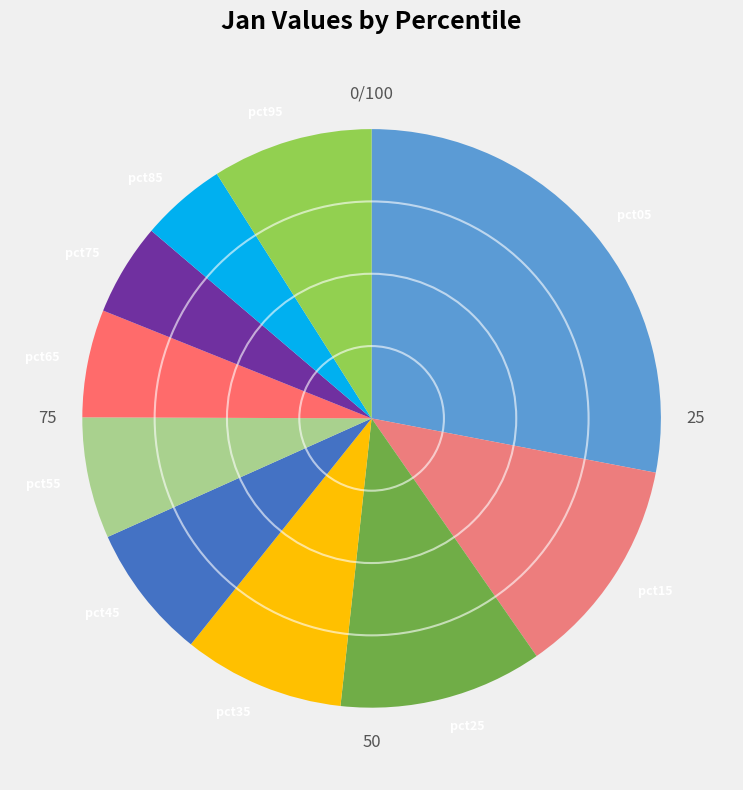

Between pct45 and pct65, which is larger?

pct45